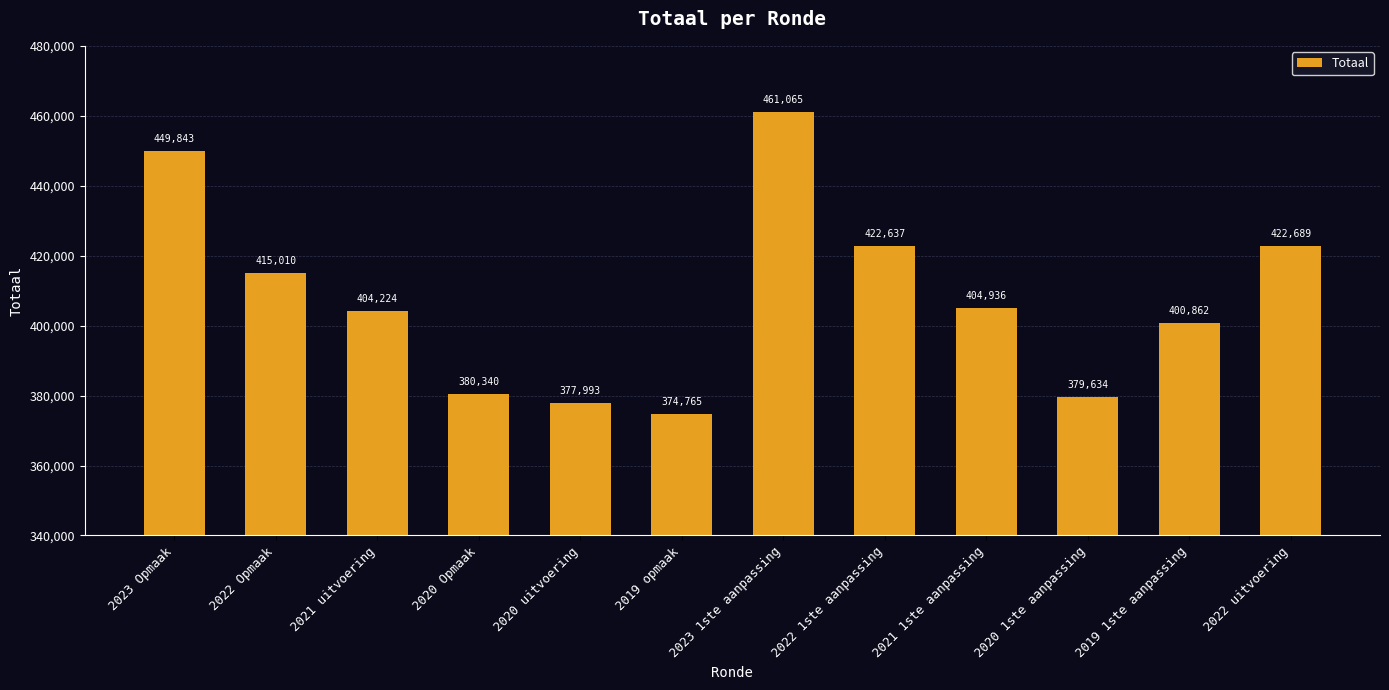

List the labels in order of value, smallest first.

2019 opmaak, 2020 uitvoering, 2020 1ste aanpassing, 2020 Opmaak, 2019 1ste aanpassing, 2021 uitvoering, 2021 1ste aanpassing, 2022 Opmaak, 2022 1ste aanpassing, 2022 uitvoering, 2023 Opmaak, 2023 1ste aanpassing